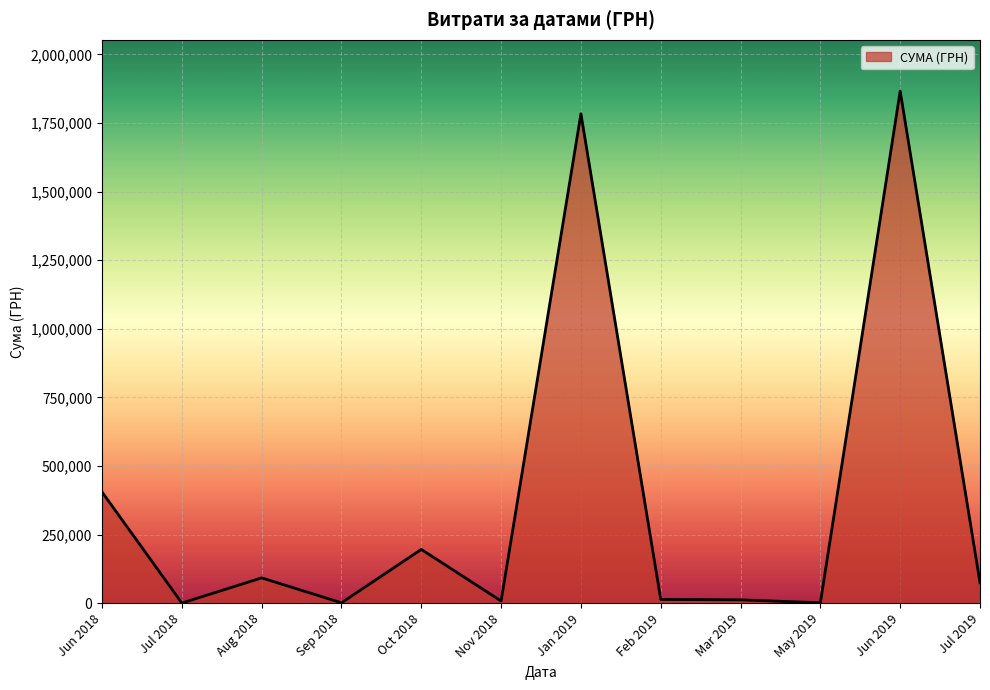

What is the difference between the maximum and minimum values?

1865920.4